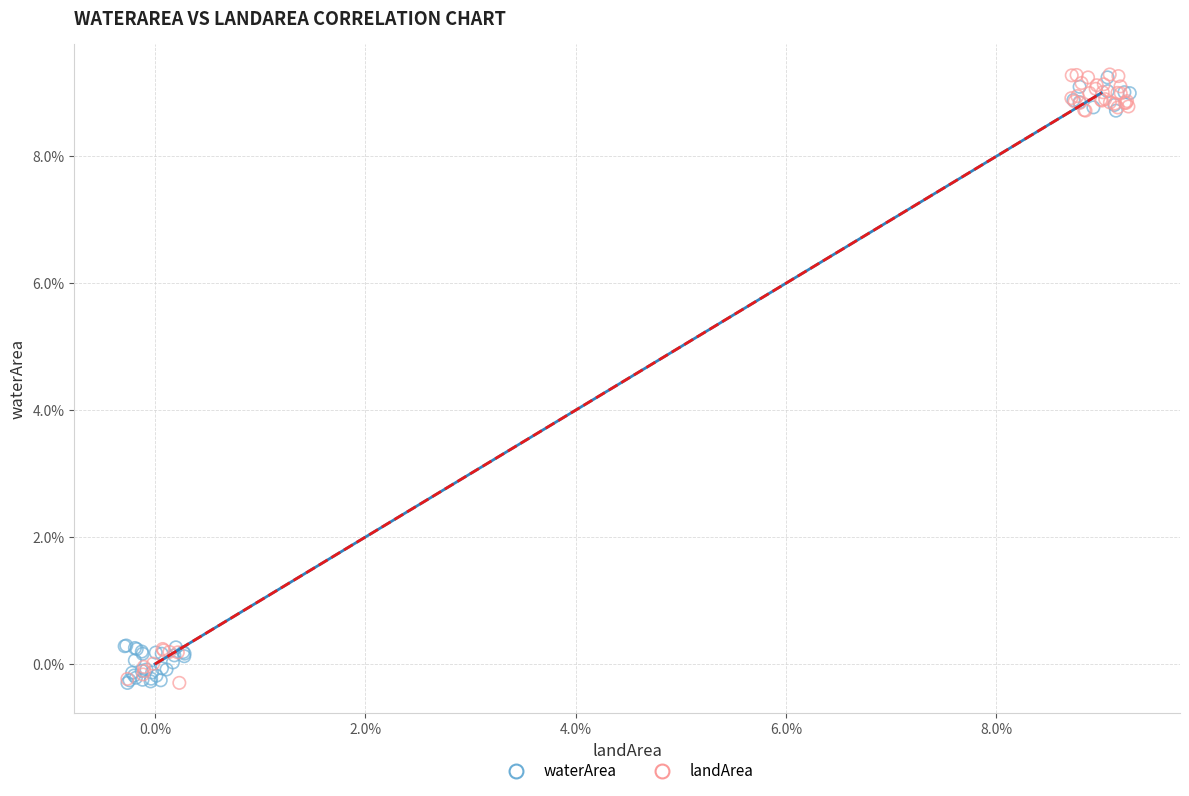

What are all the series names shown in the legend?

waterArea, landArea